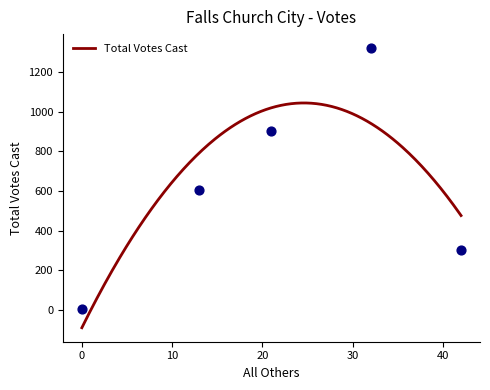

Approximately how many times larger is the value at 32 compared to 13?

2.2